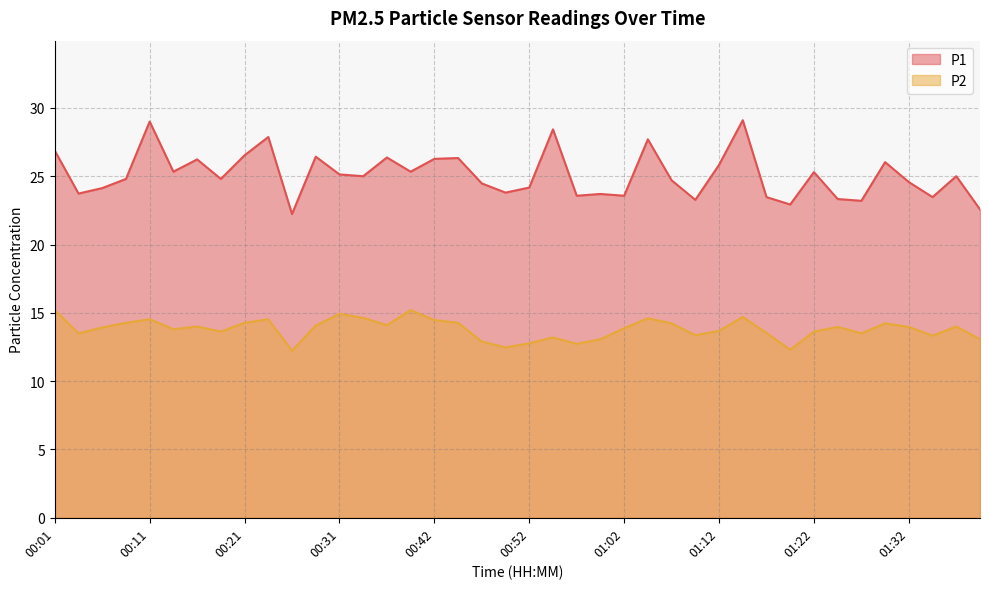

At which category does P2 reach its first local valley?

00:03